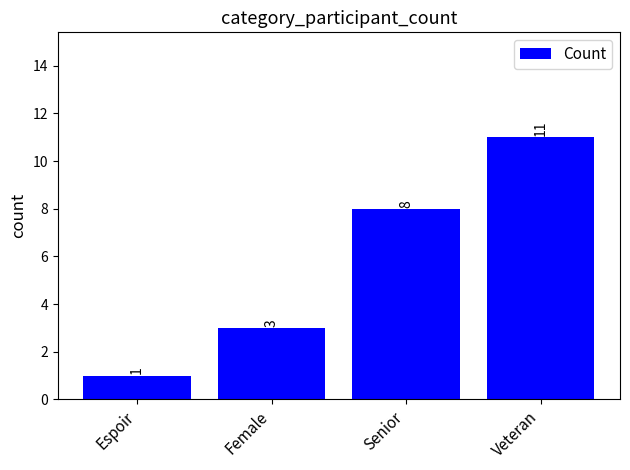

What position from the left is Senior?

3